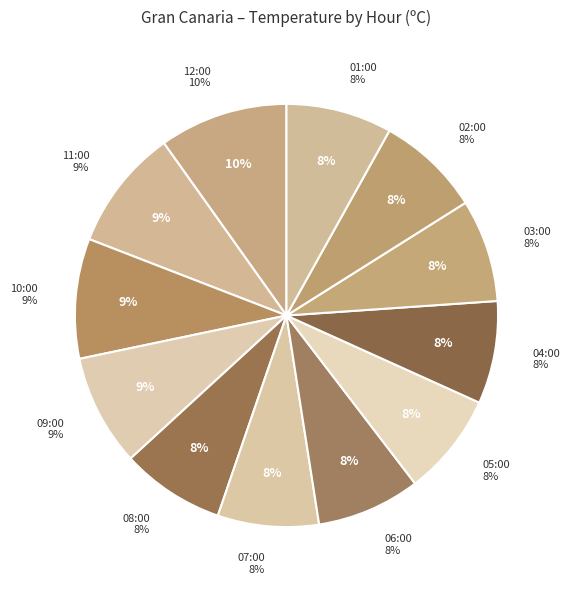

How many slices are in this pie chart?

12